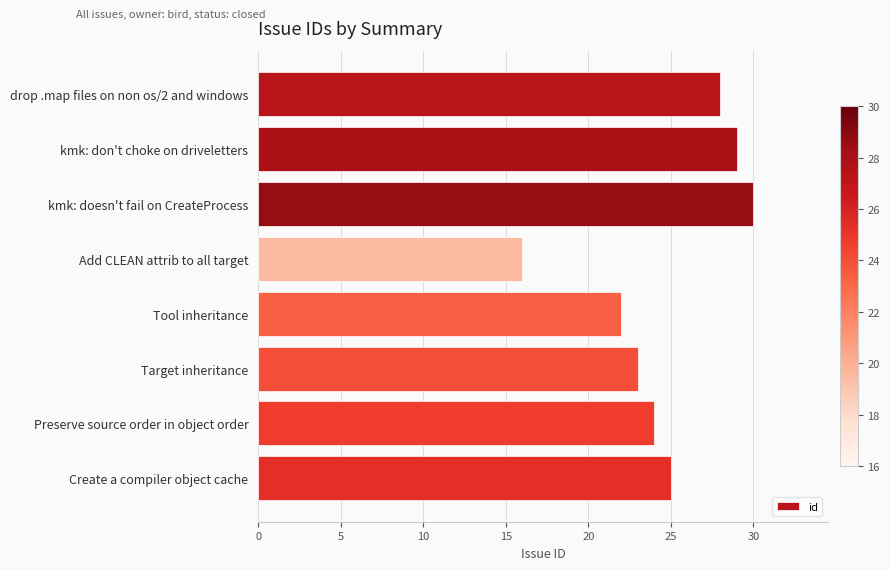

What is the difference between the maximum and second lowest values?

8